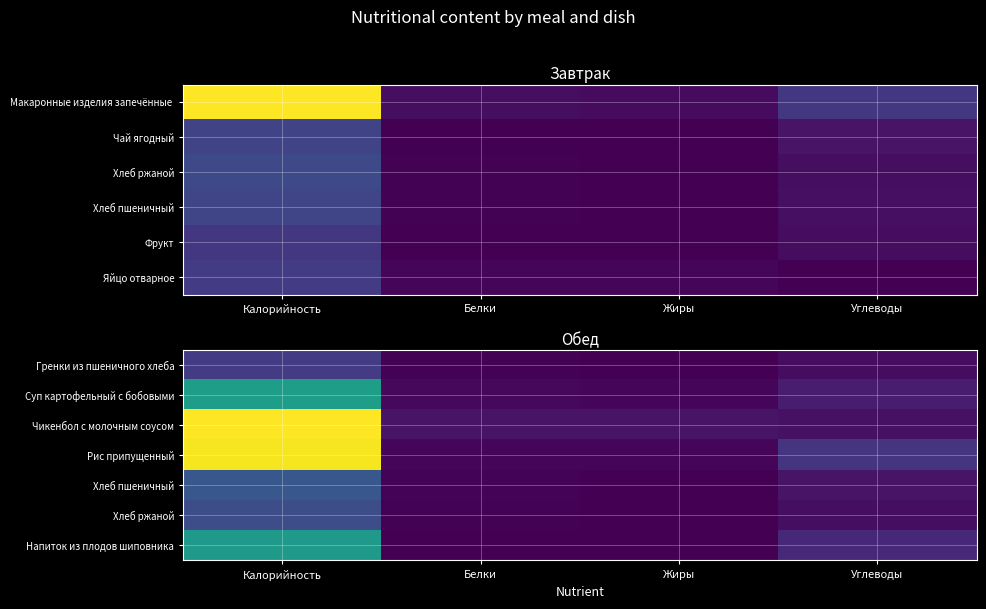

The value of Напиток из плодов шиповника at Калорийность is 32.3. True or false?

False